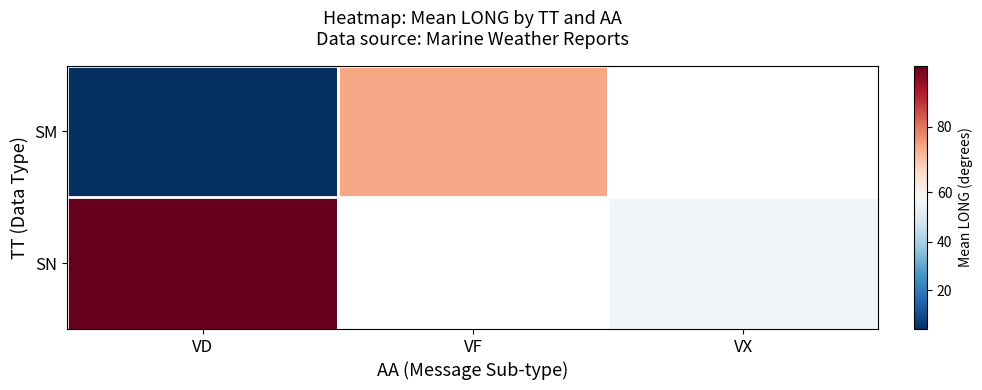

Which label corresponds to the largest value in the chart?

VD